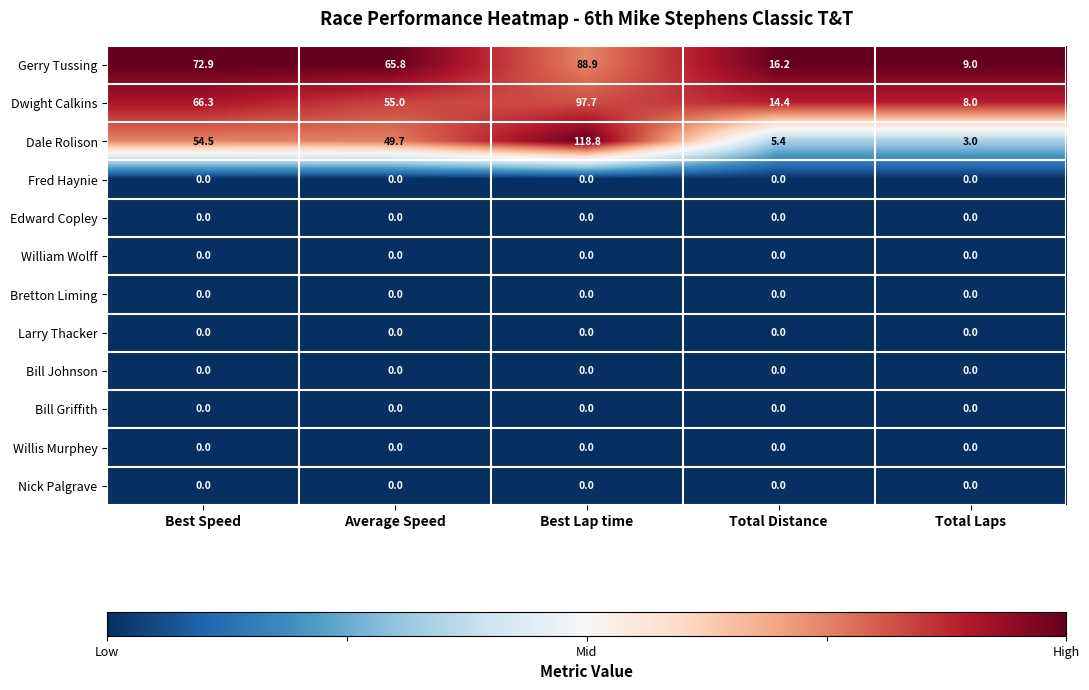

At which label does Dwight Calkins reach its minimum?

Total Laps